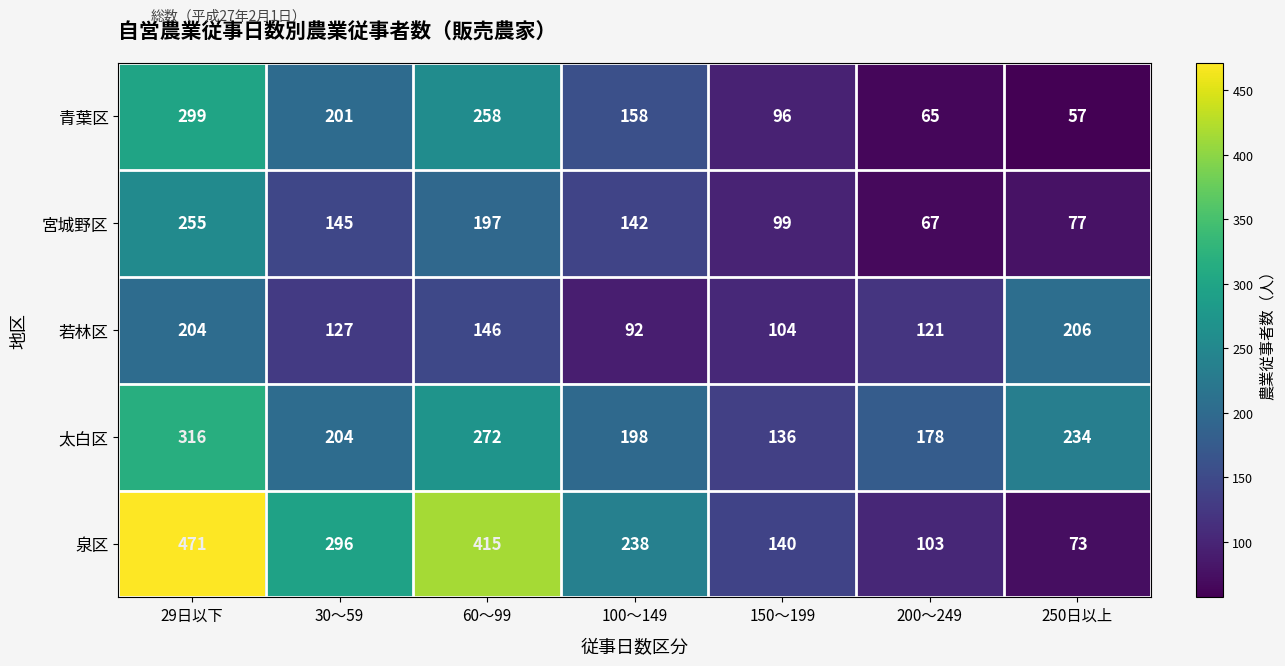

List the labels in order of 若林区 value, smallest first.

100～149, 150～199, 200～249, 30～59, 60～99, 29日以下, 250日以上